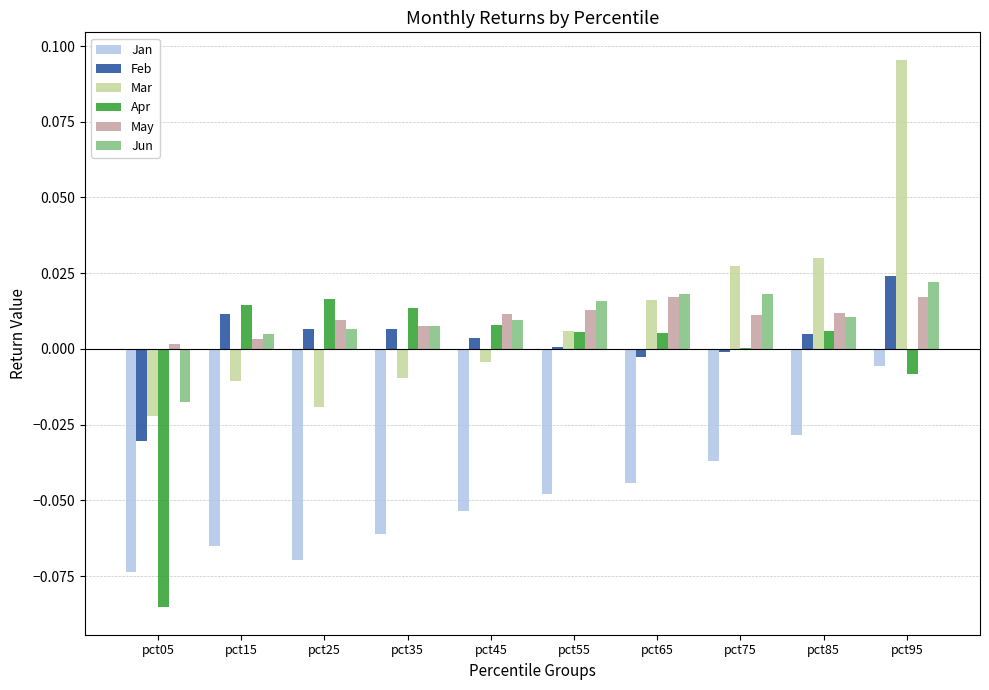

Reading right to left, transcribe all the data shown in this chart.

Jan: 0.0	0.0	0.0	0.0	0.0	0.0	0.0	0.0	0.0	0.0
Feb: 0.0	0.0	0.0	0.0	0.0	0.0	0.0	0.0	0.0	0.0
Mar: 0.1	0.0	0.0	0.0	0.0	0.0	0.0	0.0	0.0	0.0
Apr: 0.0	0.0	0.0	0.0	0.0	0.0	0.0	0.0	0.0	0.0
May: 0.0	0.0	0.0	0.0	0.0	0.0	0.0	0.0	0.0	0.0
Jun: 0.0	0.0	0.0	0.0	0.0	0.0	0.0	0.0	0.0	0.0